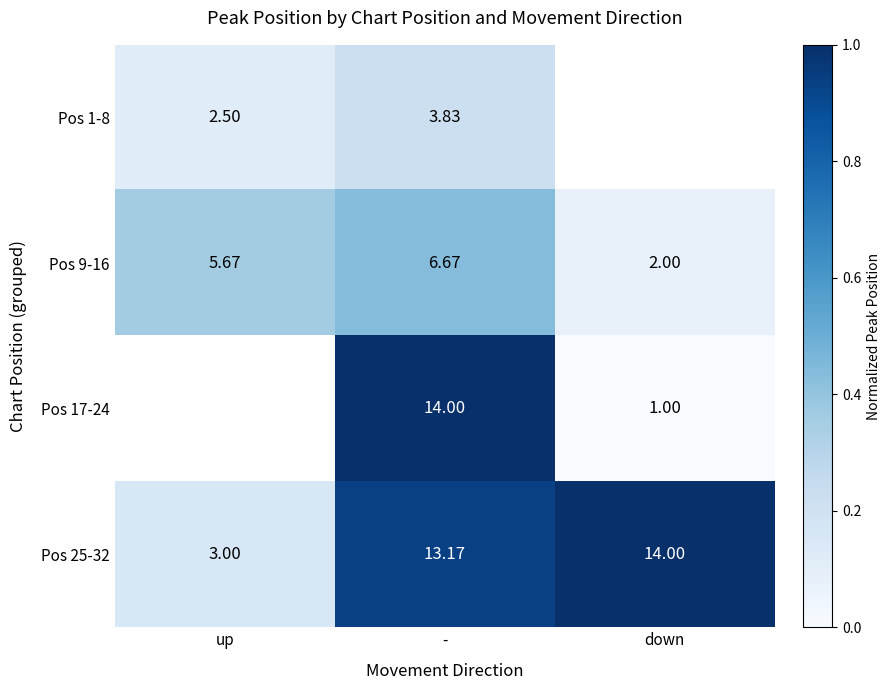

Count the number of categories in the chart.

3